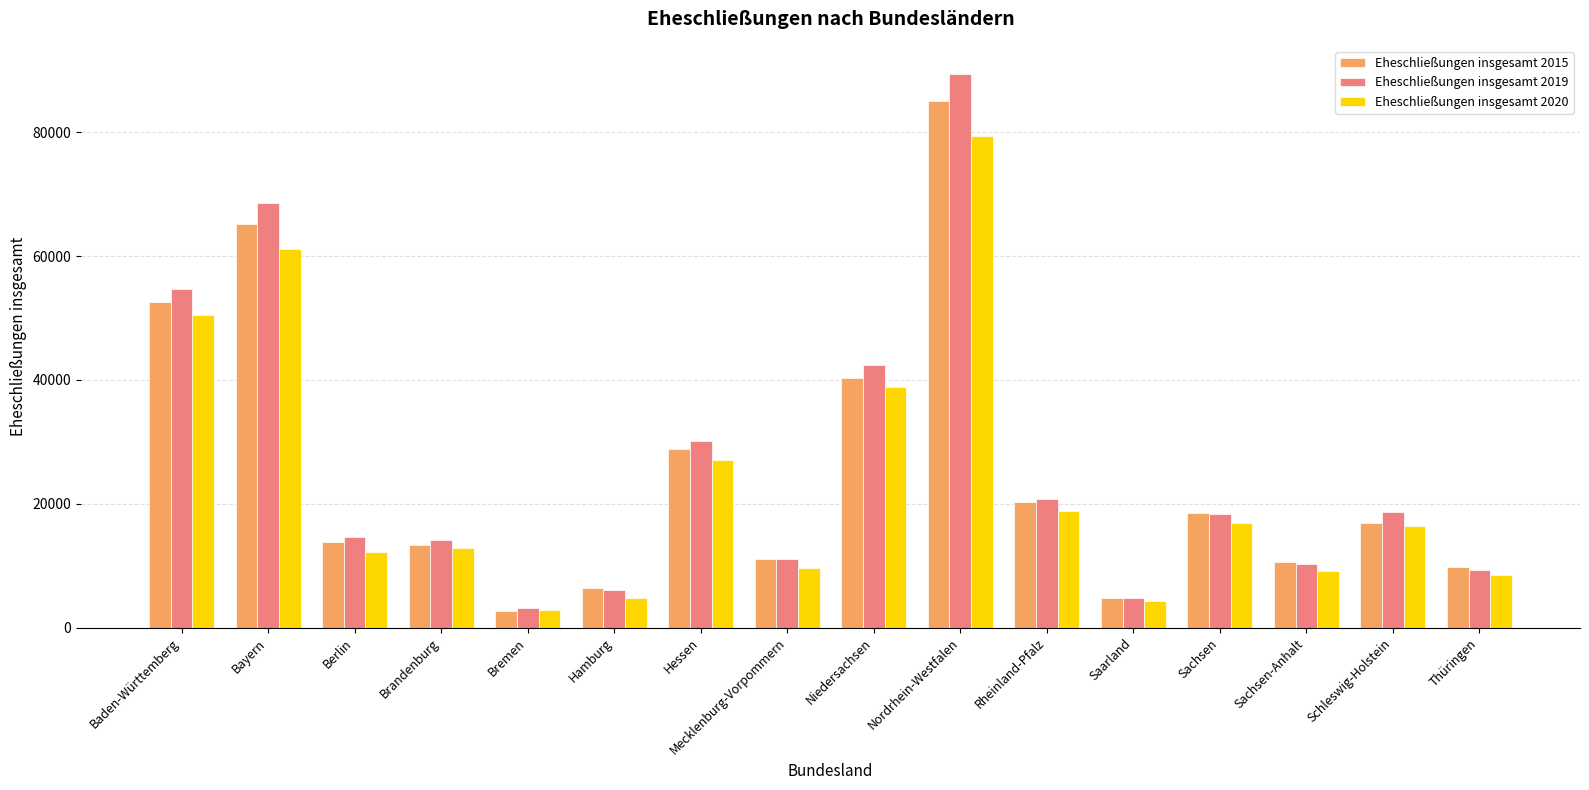

What is the minimum value shown in the chart?

2708